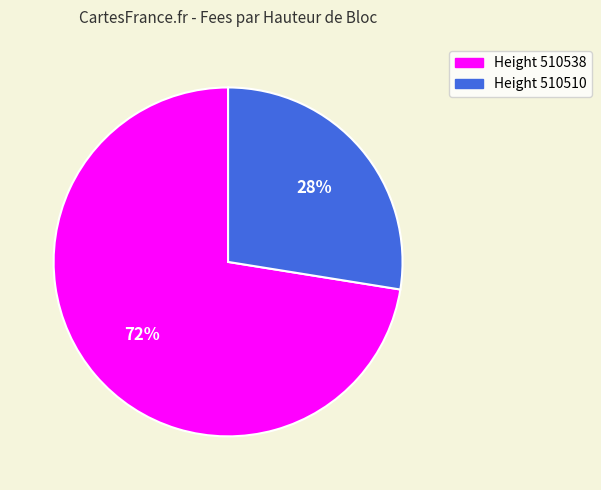

Is there a majority slice in this chart?

Yes